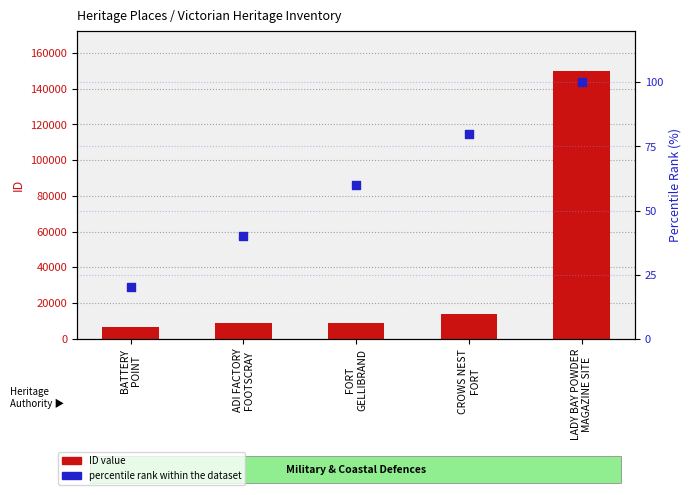

At which category is the sum across all series the highest?

LADY BAY POWDER
MAGAZINE SITE